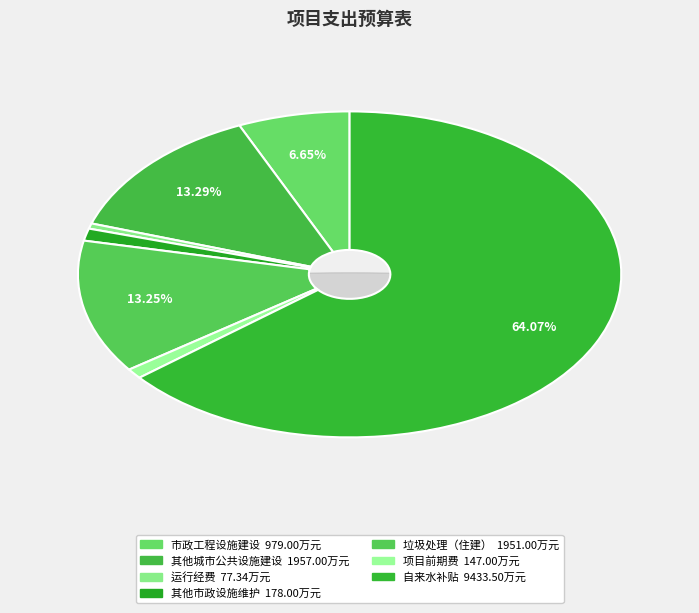

What percentage is NOT represented by 其他市政设施维护?

98.8%